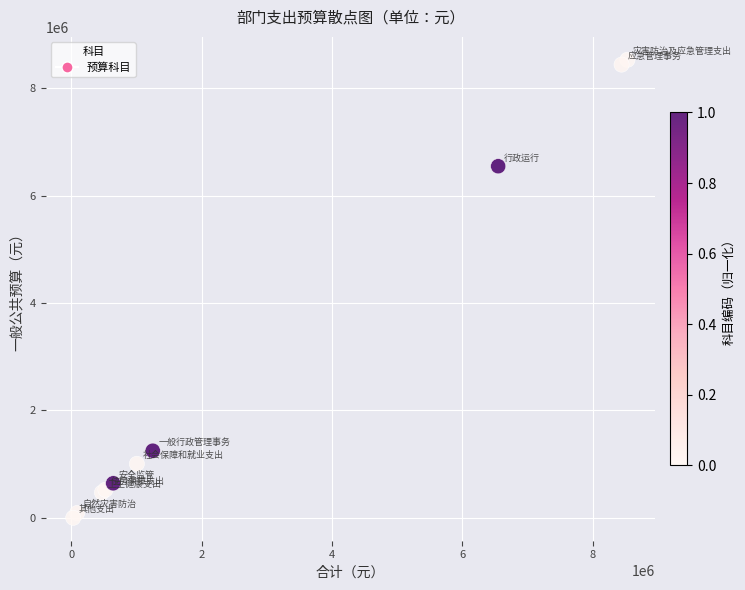

What Y value in the scatter plot is closest to 4266109?

6549459.3